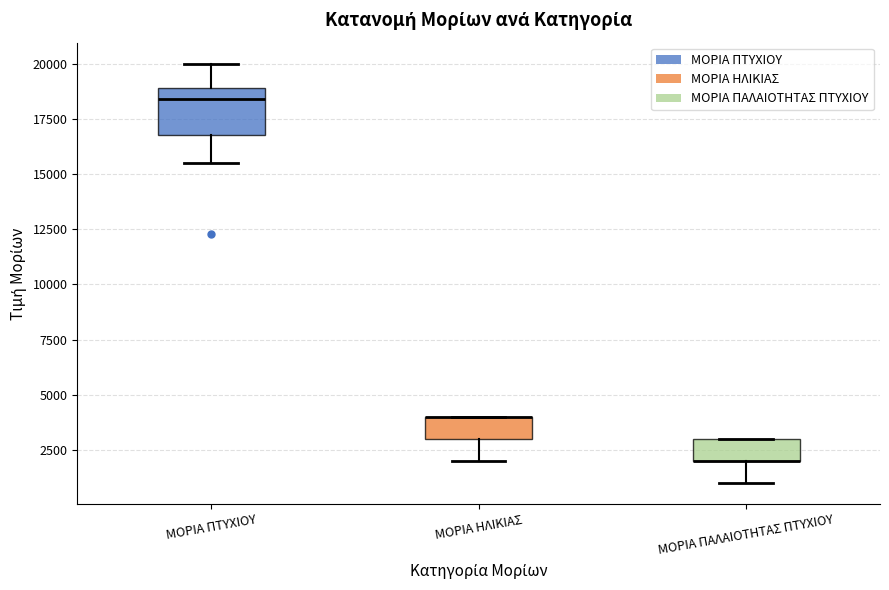

Which box is the tallest, from its lower edge to its upper edge?

ΜΟΡΙΑ ΠΤΥΧΙΟΥ